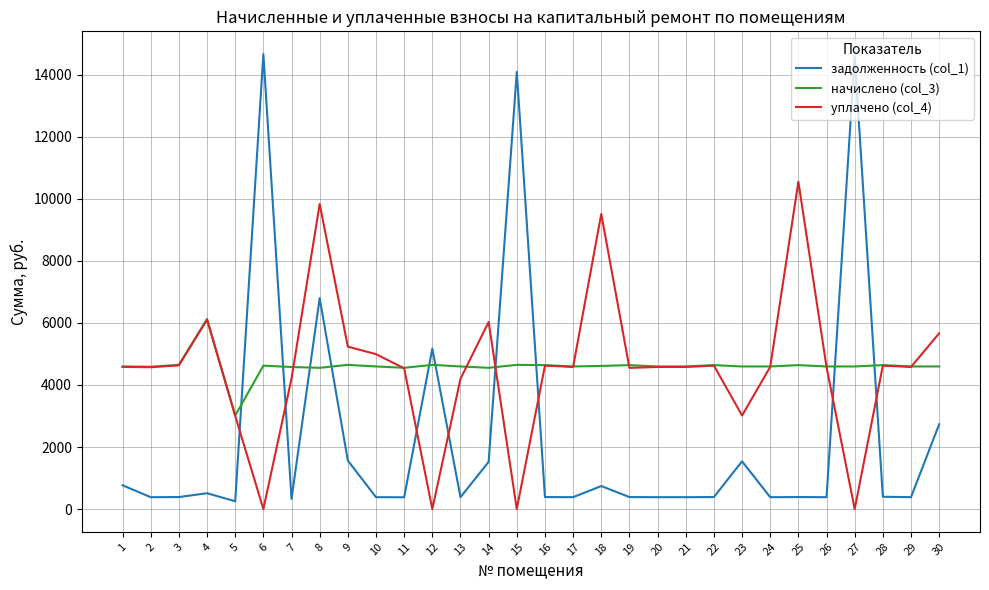

How many values in the начислено (col_3) series exceed 4596?

24